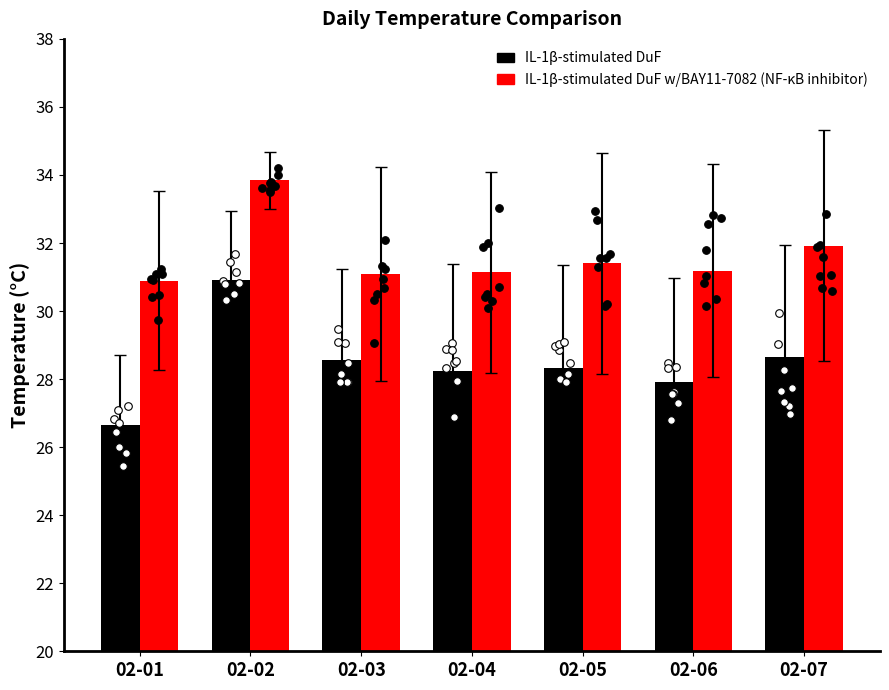

What is the total value across all series at 02-04?

59.4